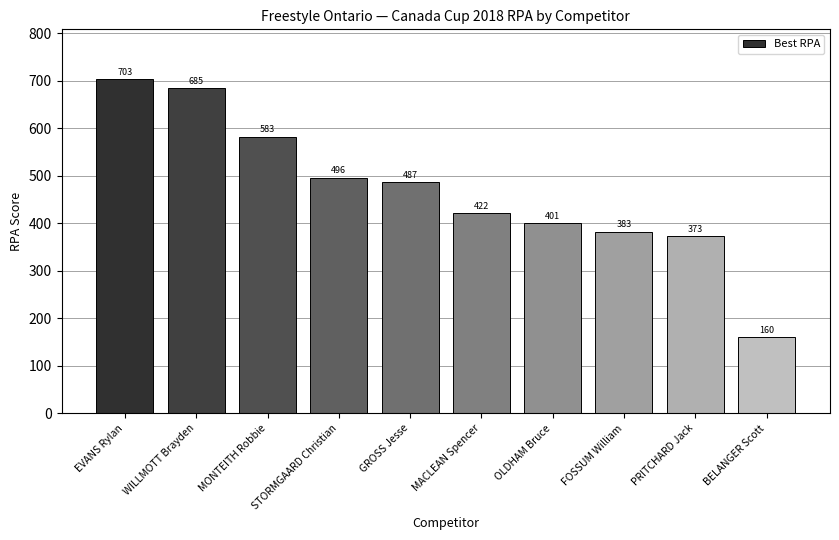

Approximately how many times larger is the value at EVANS Rylan compared to WILLMOTT Brayden?

1.0